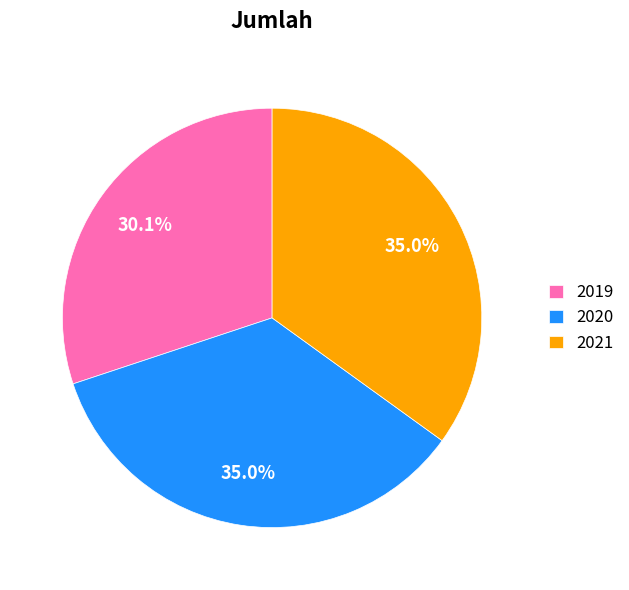

Which category has the smallest portion of the pie?

2019